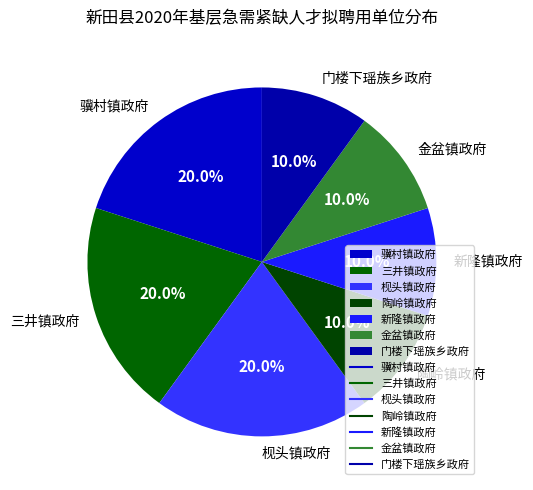

Does 金盆镇政府 account for over 50% of the chart?

No